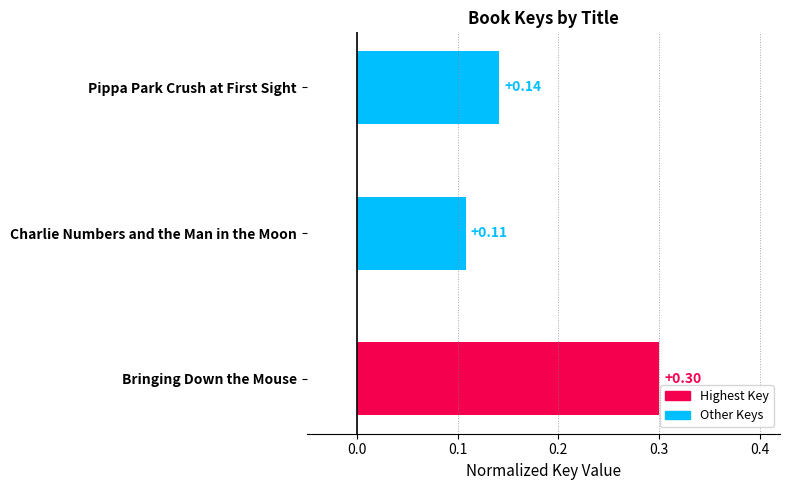

Where is the data nearest to the value 0?

Charlie Numbers and the Man in the Moon